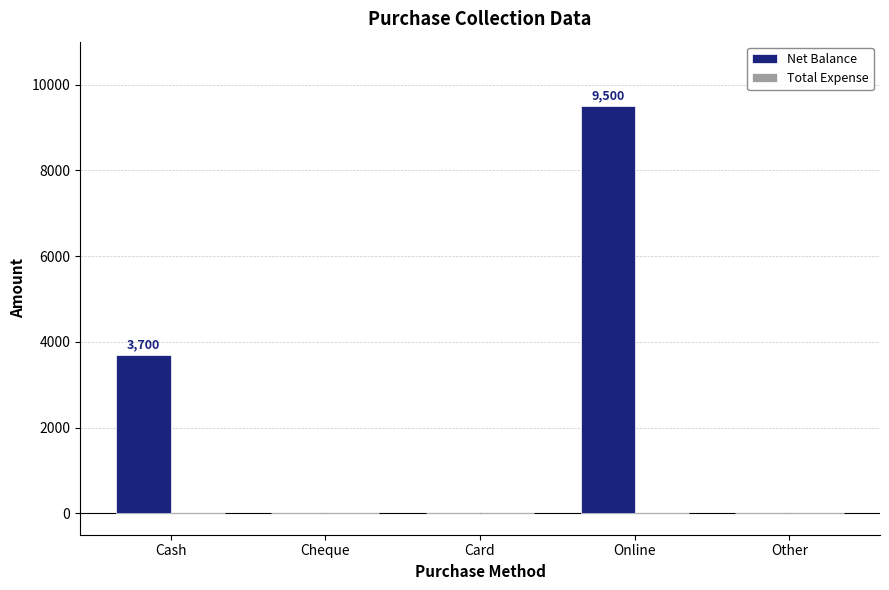

Is it true that the value at Card is 5076?

False